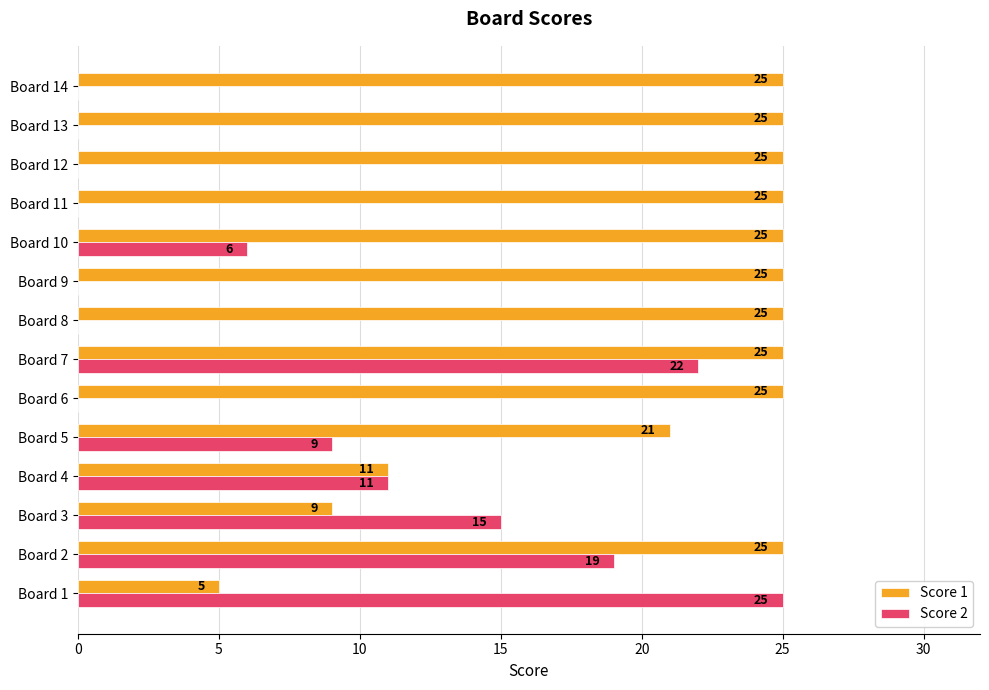

What is the maximum value for Score 2?

25